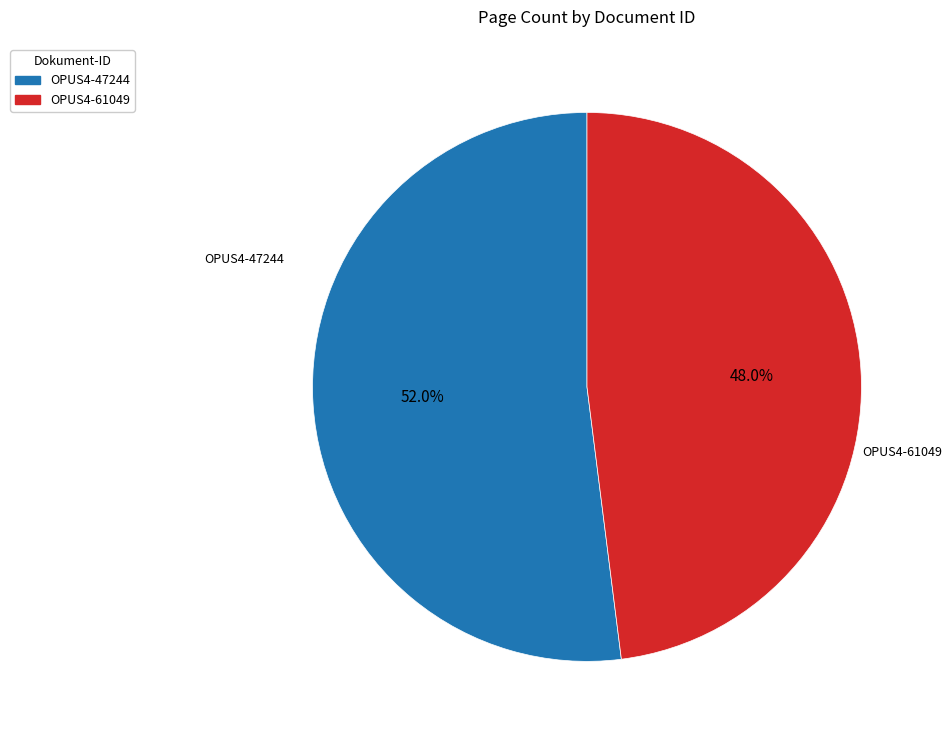

What percentage is the OPUS4-47244 slice, to the nearest percent?

52%